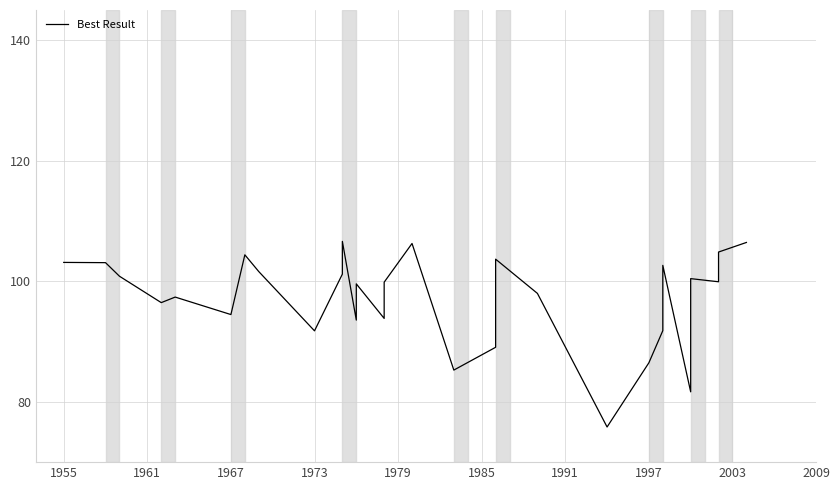

Reading left to right, transcribe all the data shown in this chart.

103.1	103.1	100.8	96.5	97.4	94.5	104.4	101.6	91.8	101.2	106.6	93.6	99.6	93.8	99.8	106.3	85.3	89.0	103.7	98.0	75.8	86.5	91.8	102.6	81.7	87.9	100.4	99.9	102.5	104.7	104.8	106.4